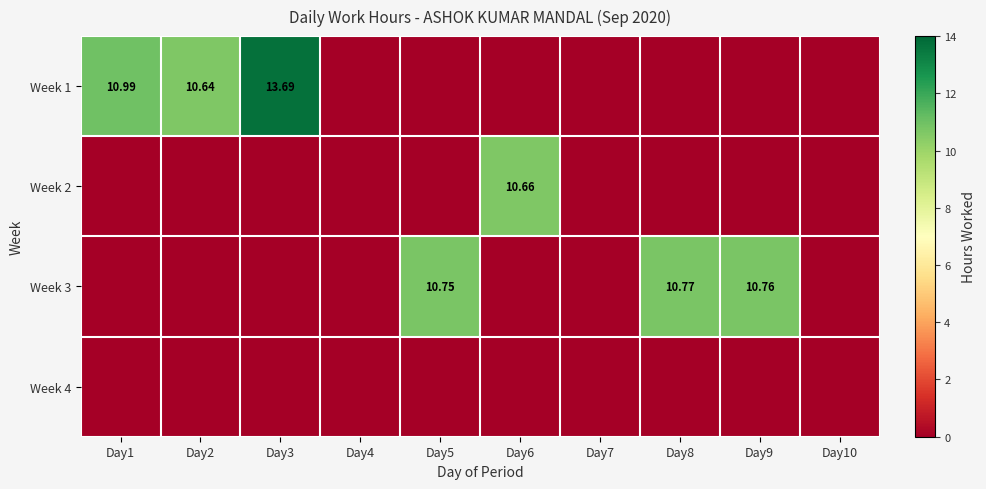

What is the average value of the Week 1 series?

3.5